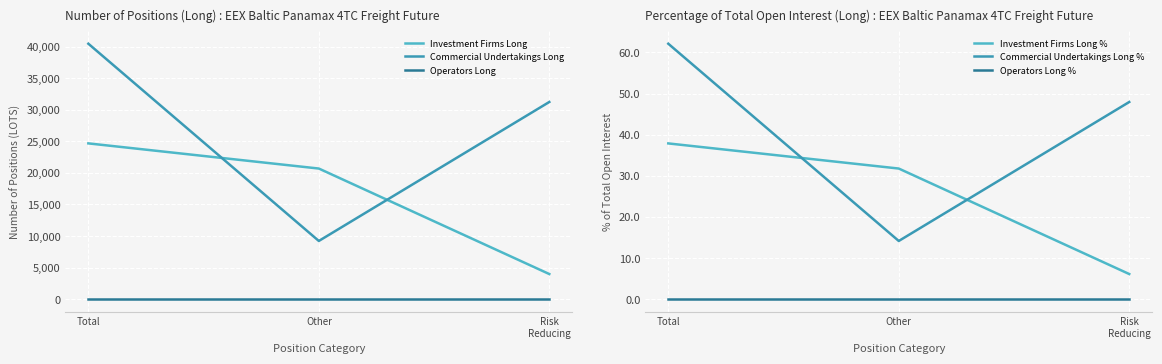

The value of Commercial Undertakings Long at Other is 16188.4. True or false?

False